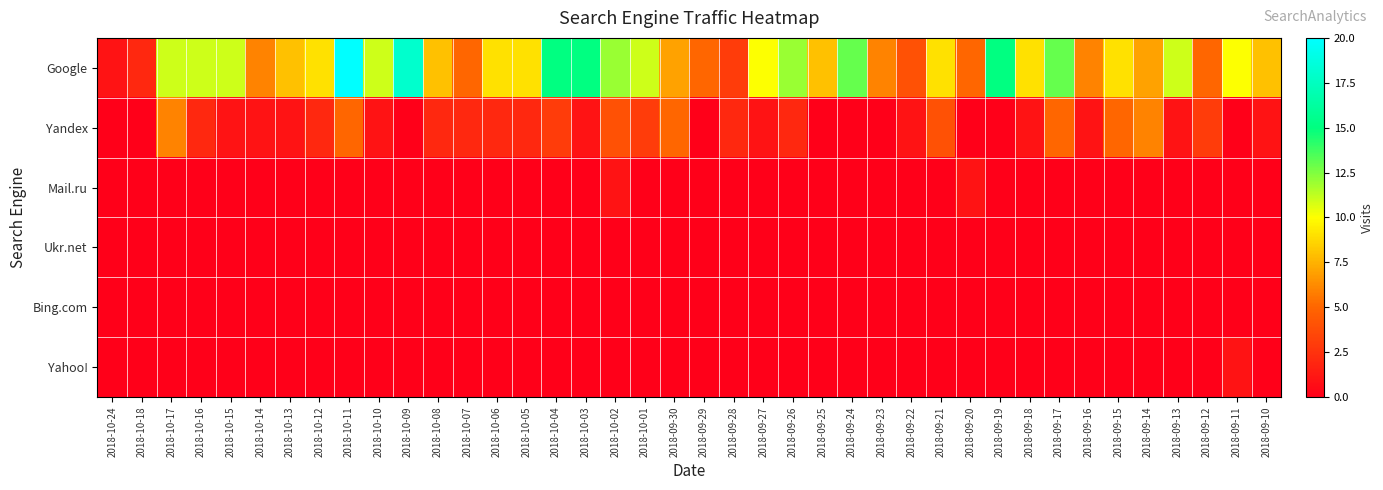

What is the total value across all series at 2018-09-12?

8